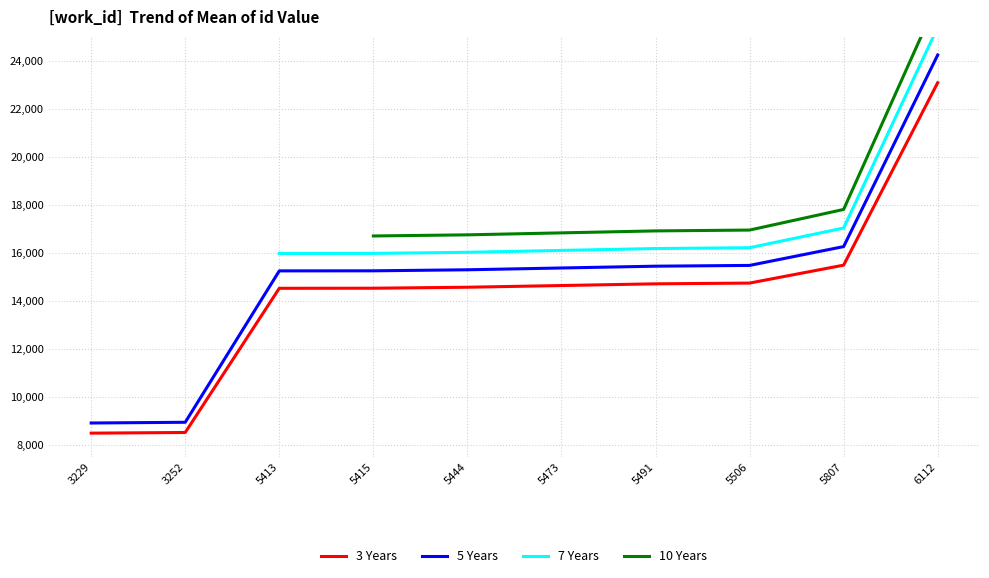

What is the spread (max minus min) of values at 5473?

731